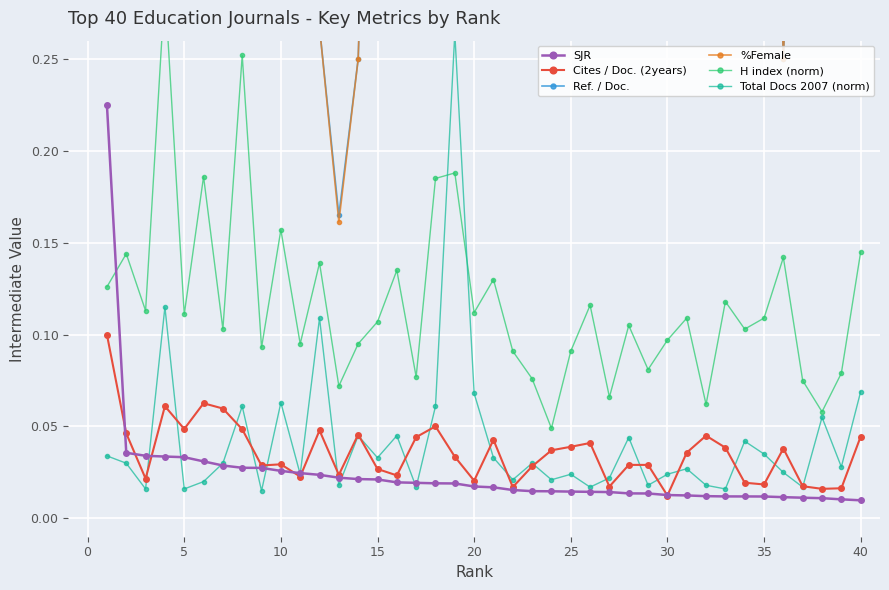

Count the H index (norm) values in the range 0 to 1.

40